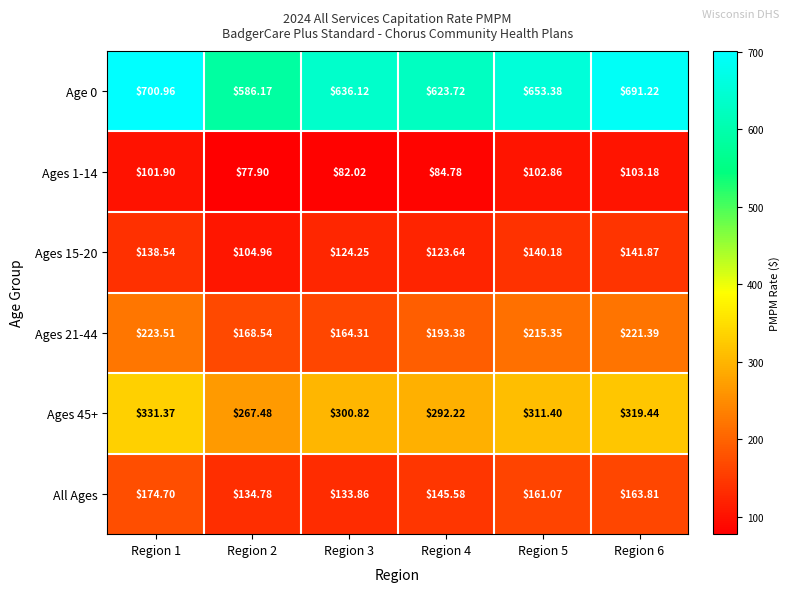

Is the value of All Ages at Region 3 greater than the value of Ages 21-44 at Region 4?

No